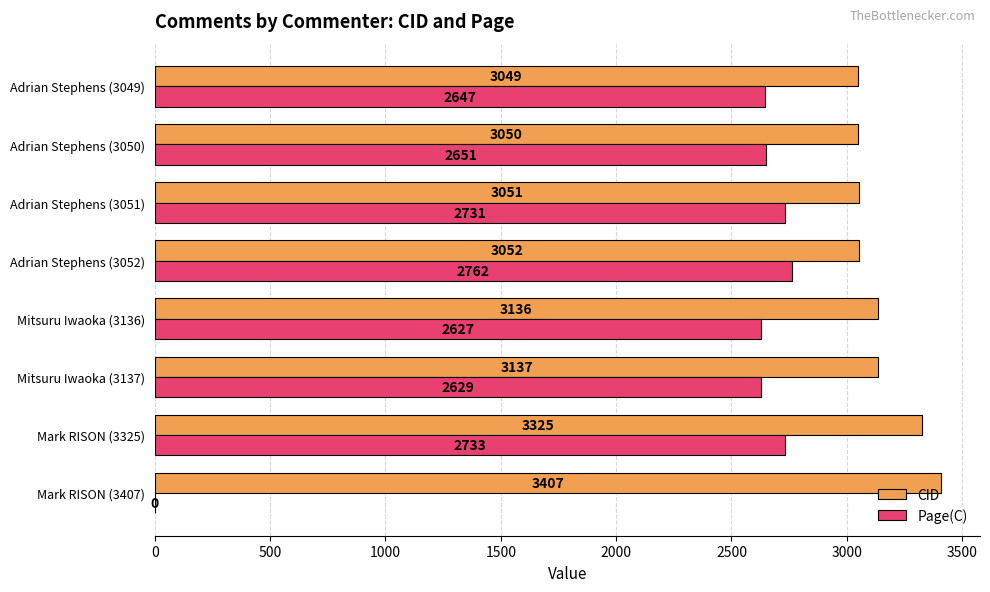

What is the sum of the CID values at Mitsuru Iwaoka (3136) and Mark RISON (3325)?

6461